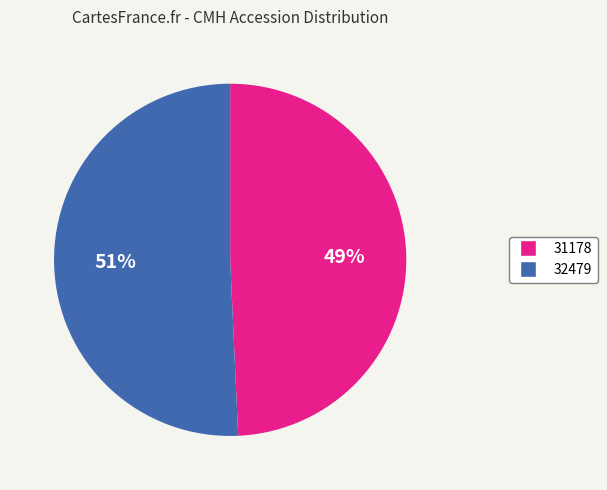

Approximately how many times larger is the value at 32479 compared to 31178?

1.0